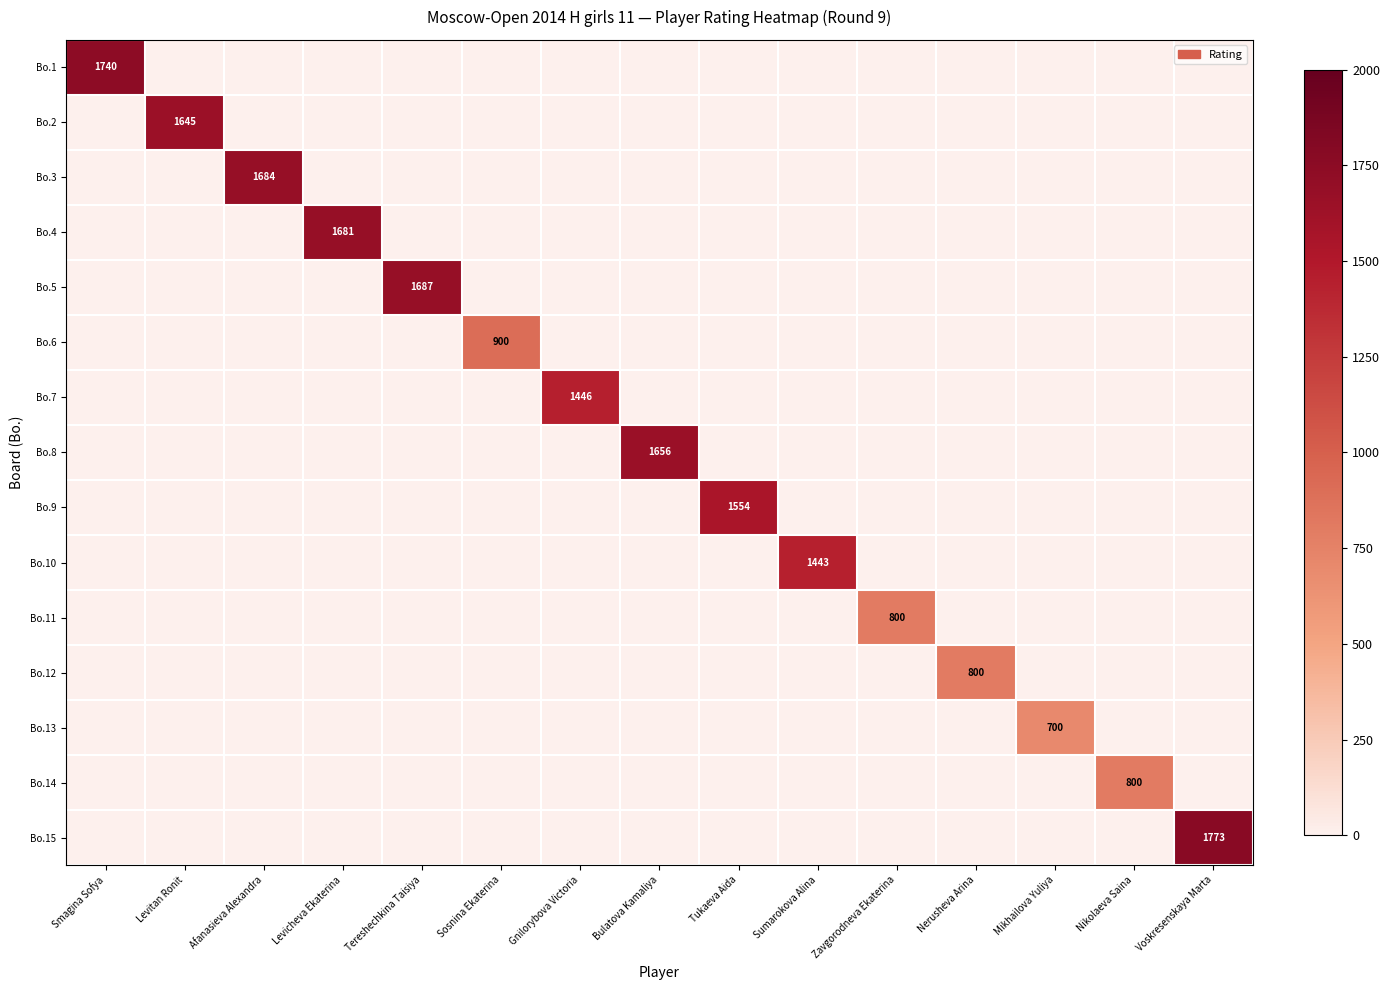

True or false: Bo.8 has a value of 2695 at Bulatova Kamaliya.

False